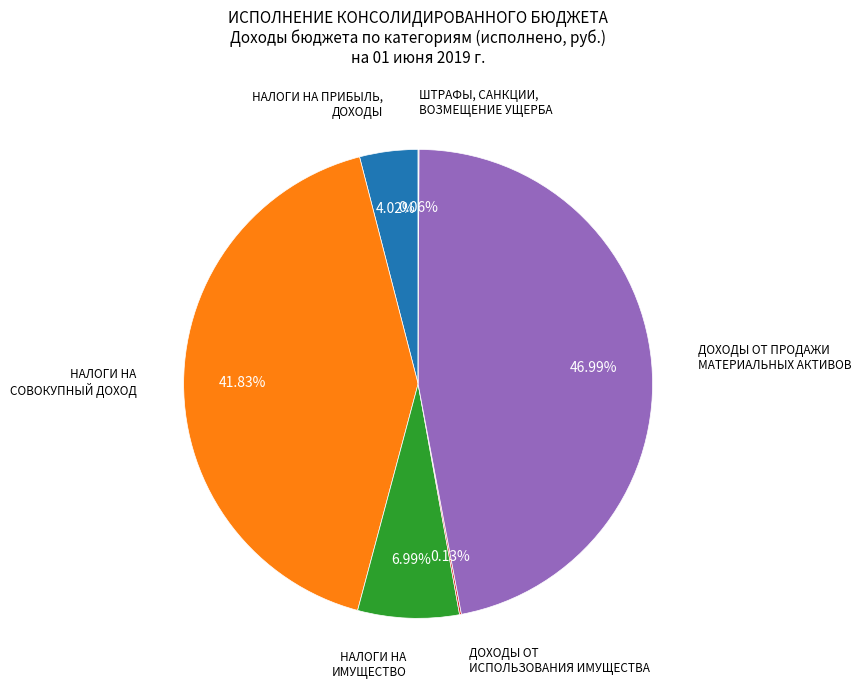

Is there any slice that represents more than half of the pie?

No